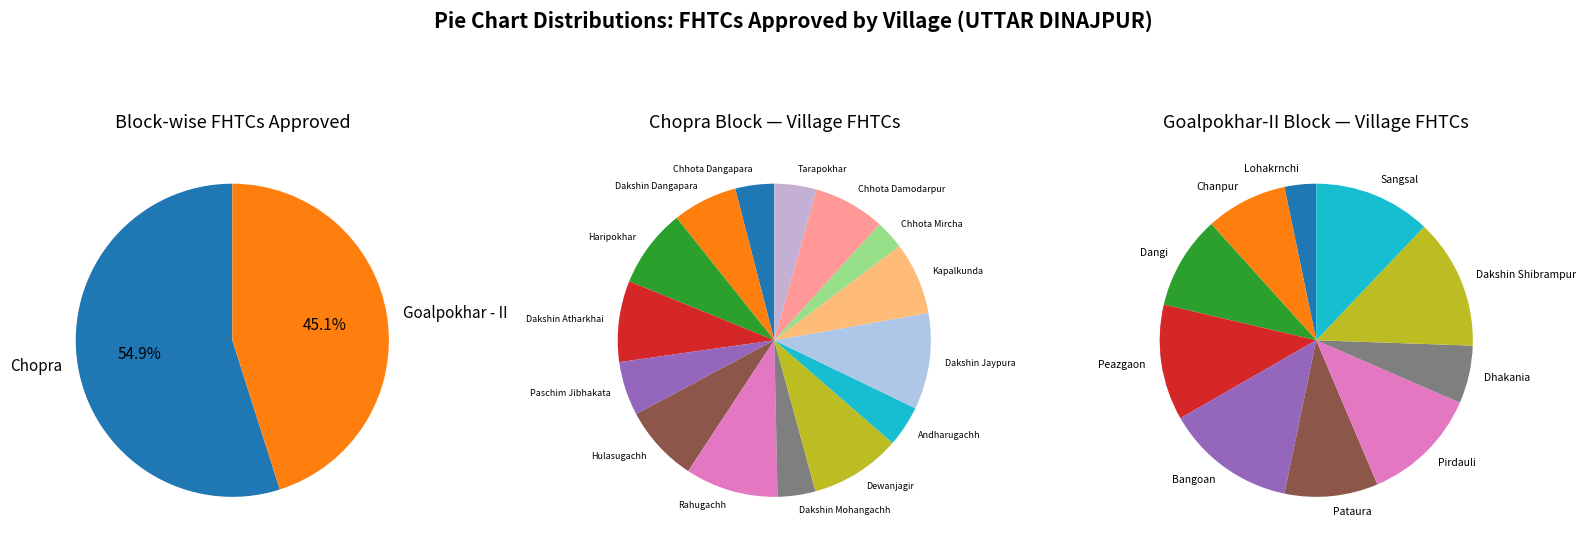

Does any single category account for the majority?

No